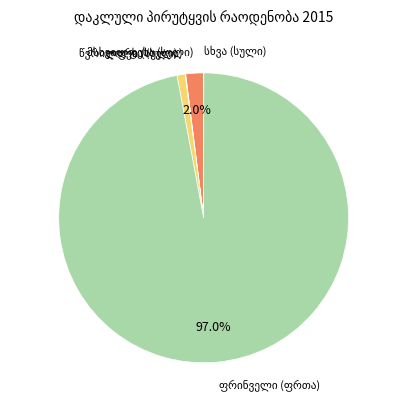

Is there any slice that represents more than half of the pie?

Yes